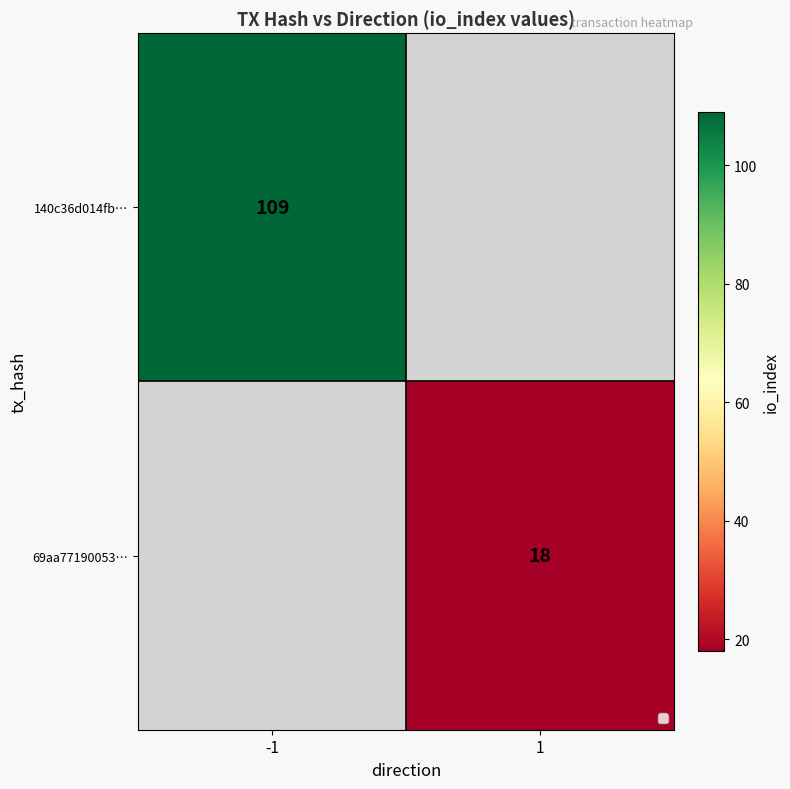

The 69aa77190053… series shows 27 at 1. True or false?

False